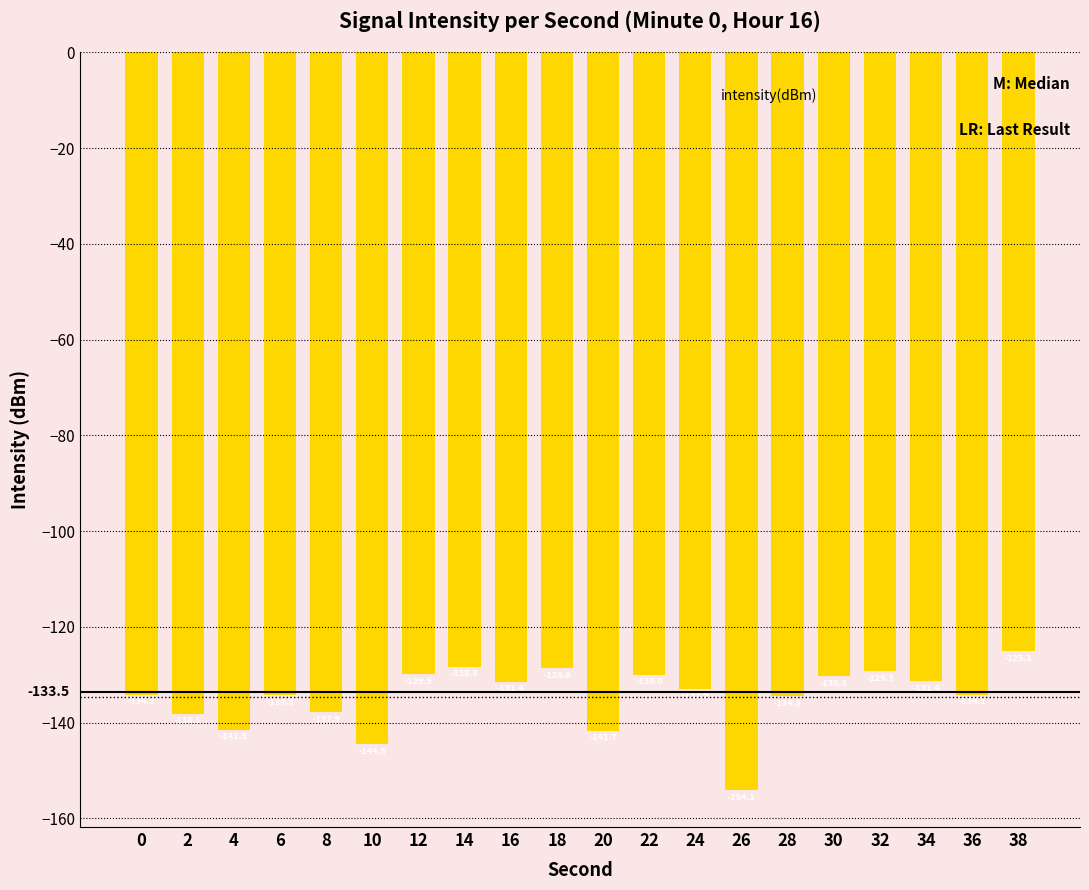

True or false: the data shows -141.7 at 20.

True